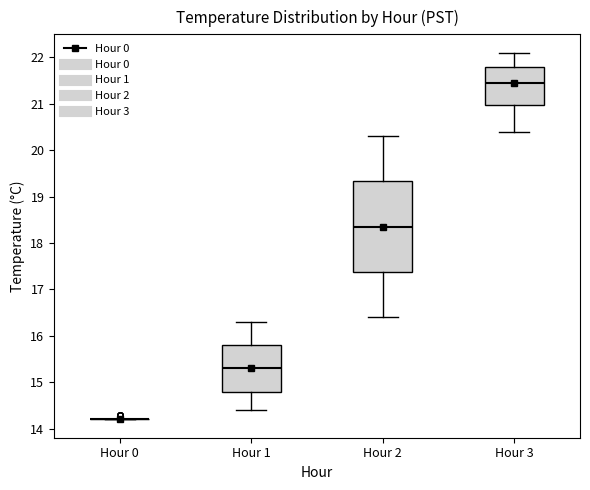

Comparing the boxes themselves (not the whiskers), which one is the tallest?

Hour 2